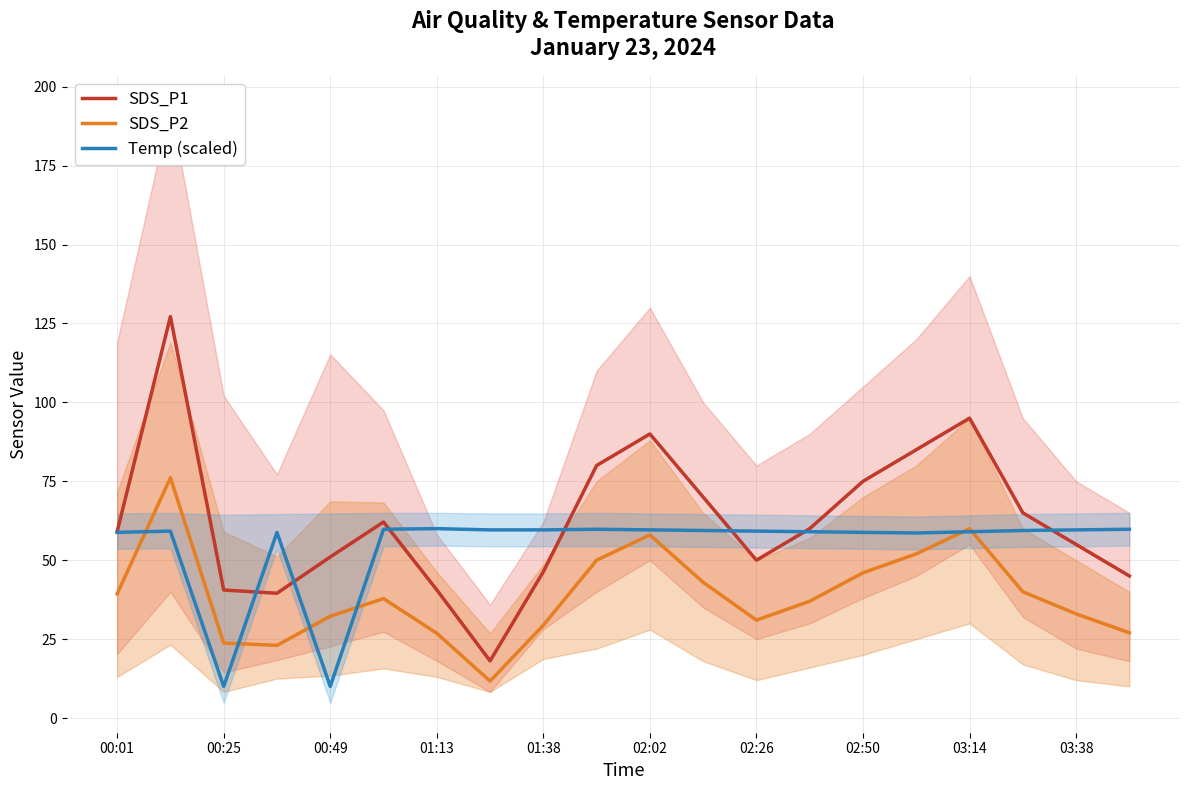

The value of SDS_P2 at 00:01 is 15.2. True or false?

False